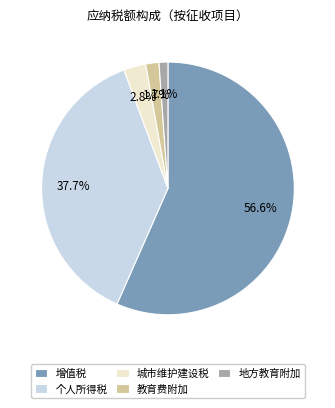

To the nearest percent, what portion does 教育费附加 represent?

2%